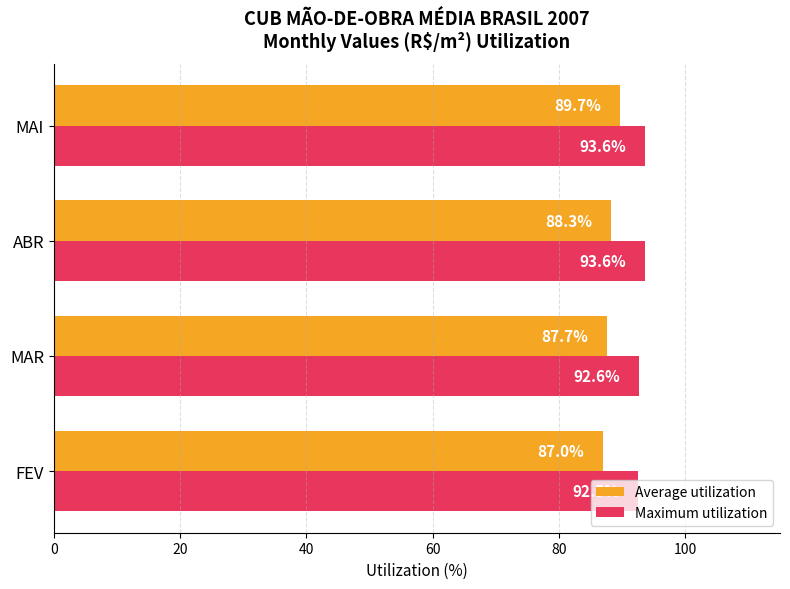

At which category is the sum across all series the highest?

MAI